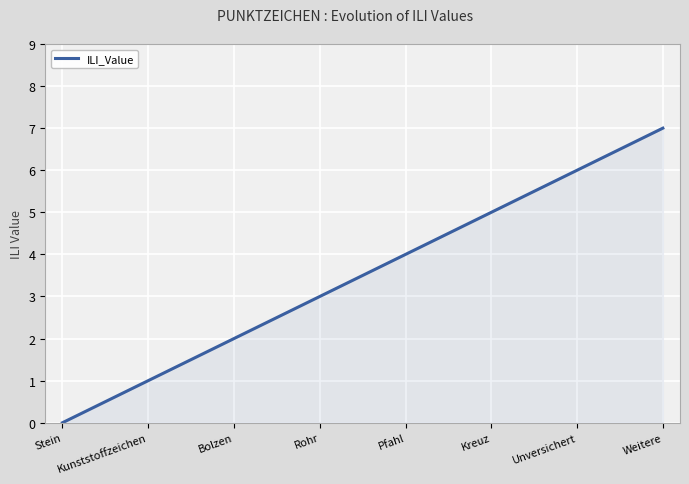

Which label corresponds to the largest value in the chart?

Weitere